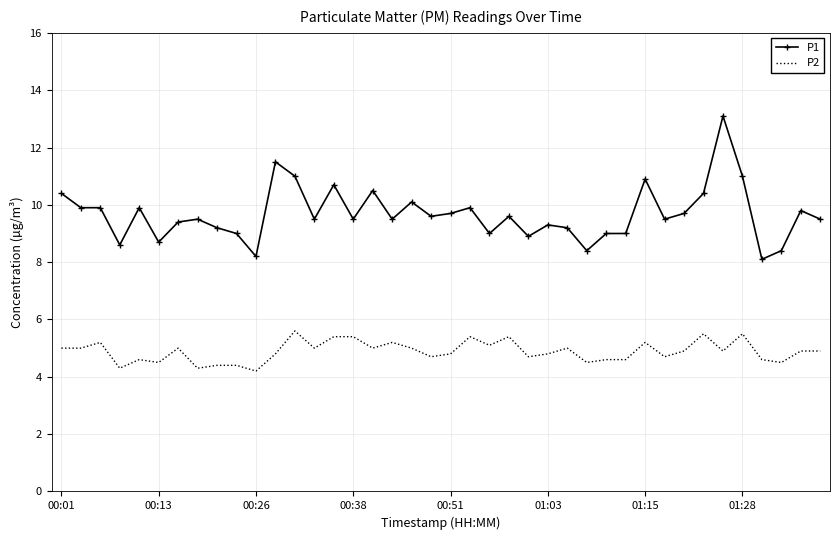

Which series has the largest total across all categories?

P1